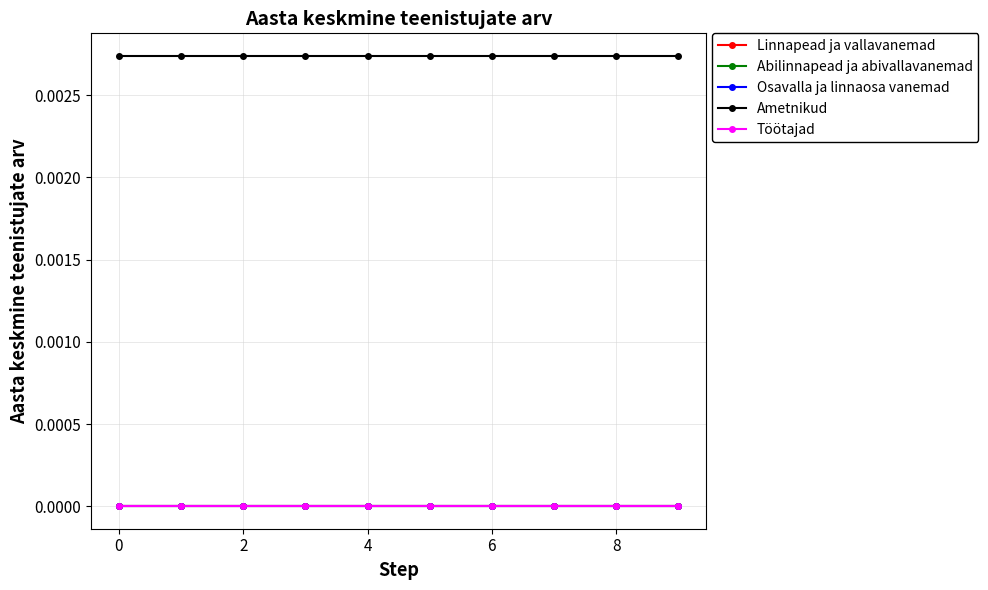

True or false: Ametnikud has more than 1 interior local peaks.

False